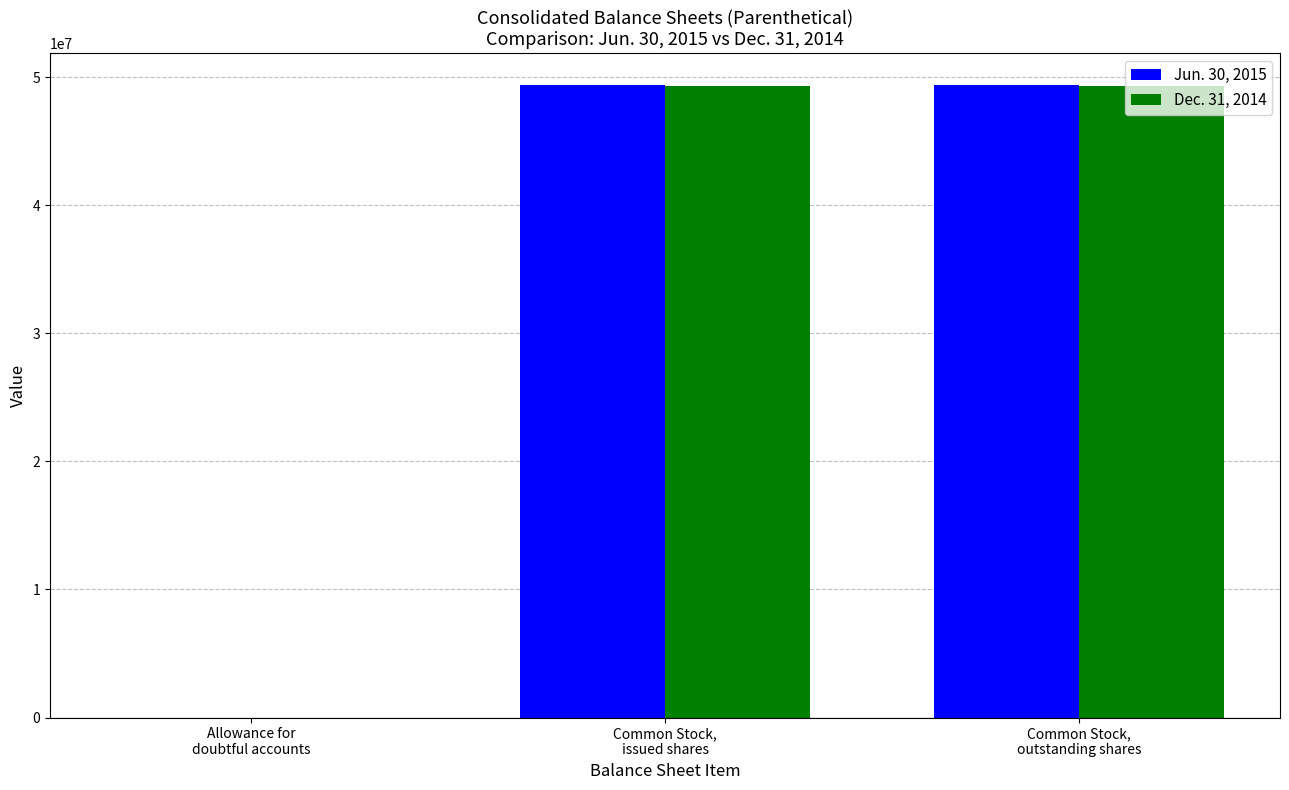

What is the spread (max minus min) of values at Common Stock,
issued shares?

52000